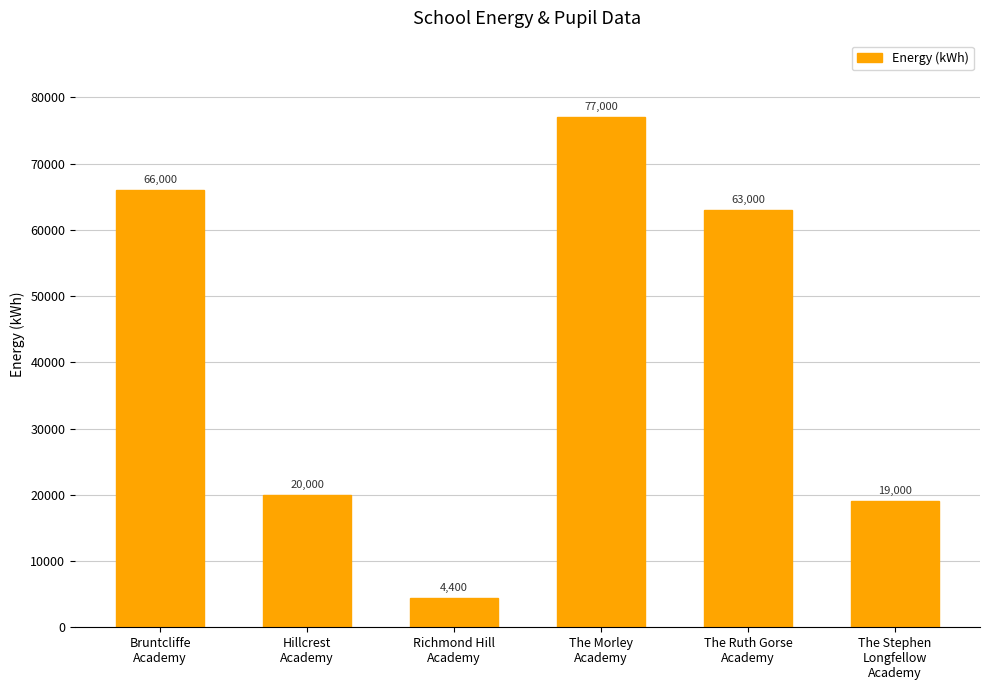

What is the difference between the maximum and minimum values?

72600